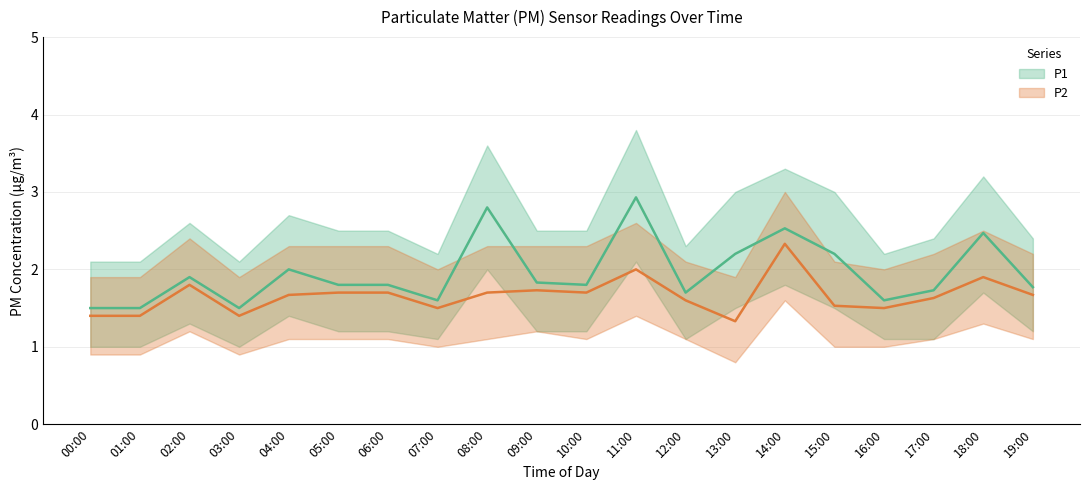

At which category is the sum across all series the highest?

11:00